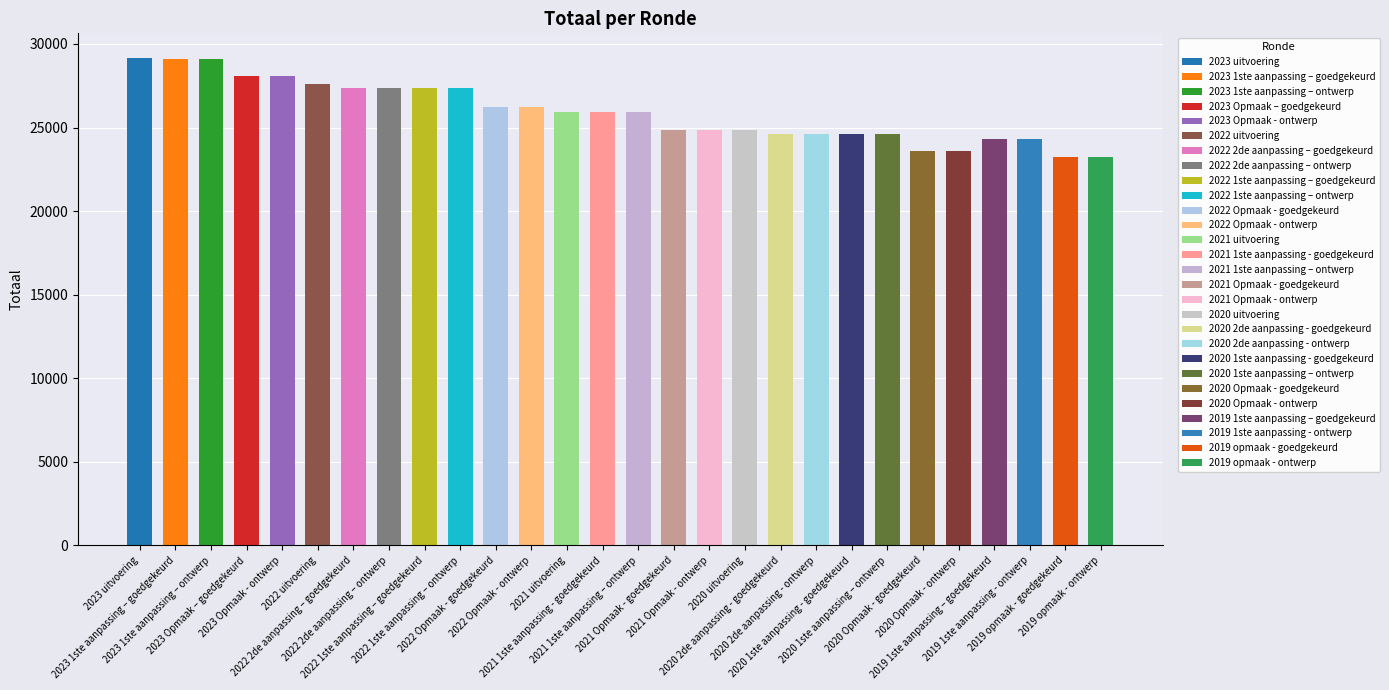

What is the label of the 26th bar from the left?

2019 1ste aanpassing - ontwerp